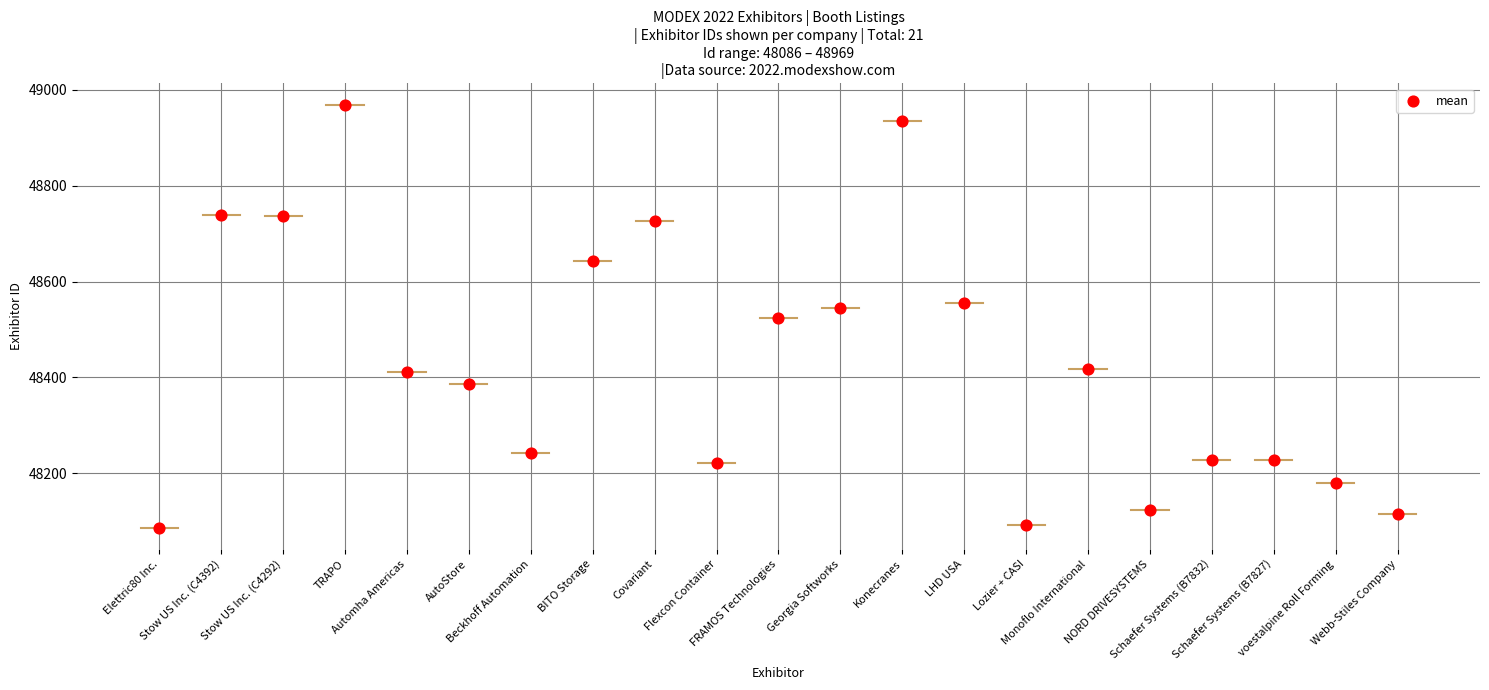

What is the range of Y values (max minus min)?

883